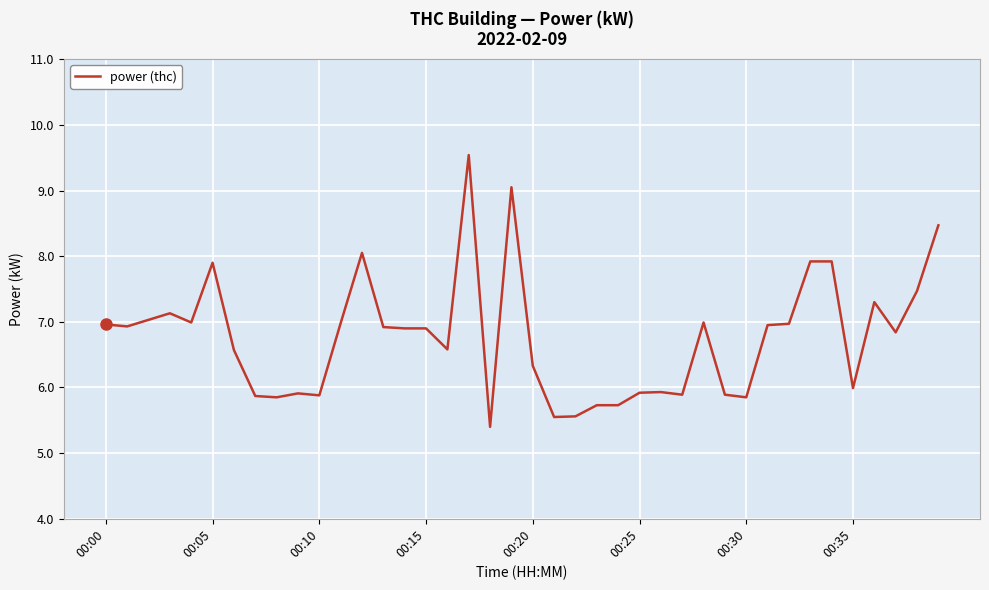

What is the maximum value shown in the chart?

9.5